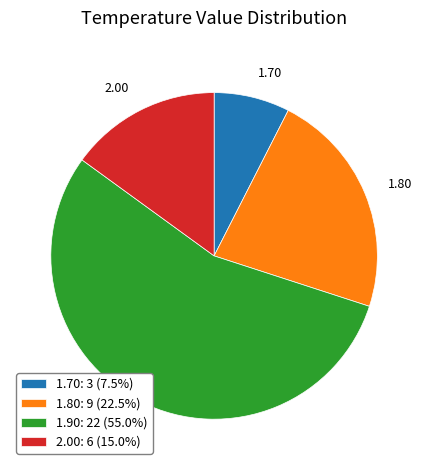

Do 1.70 and 1.80 together represent more than half of the pie?

No